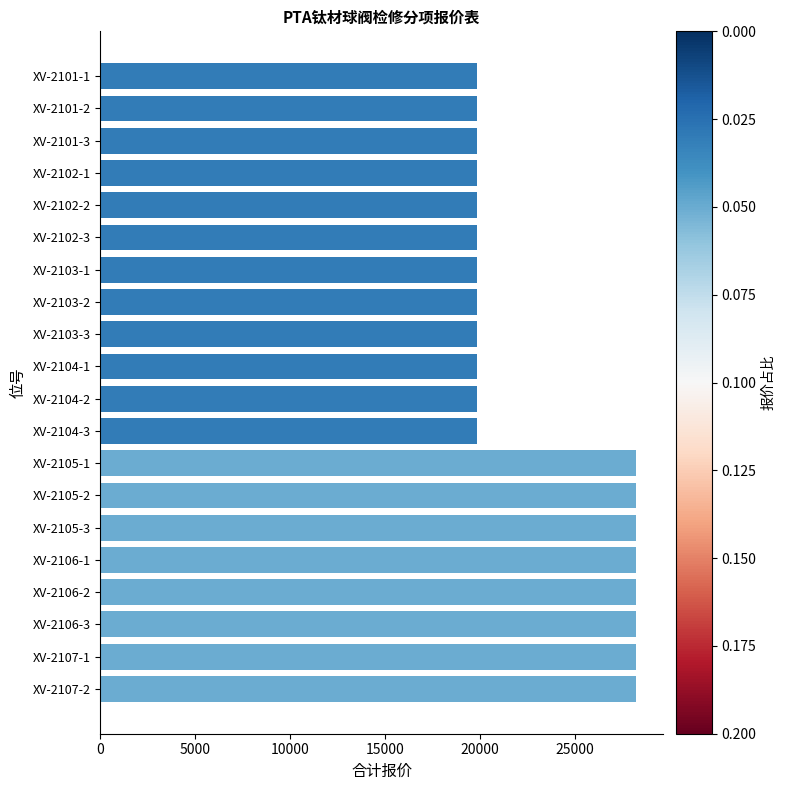

What is the difference between the values at XV-2104-2 and XV-2106-3?

8400